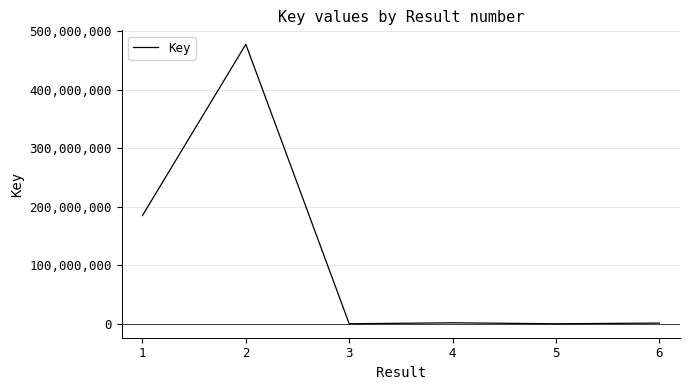

True or false: the data has more than 0 interior local peaks.

True